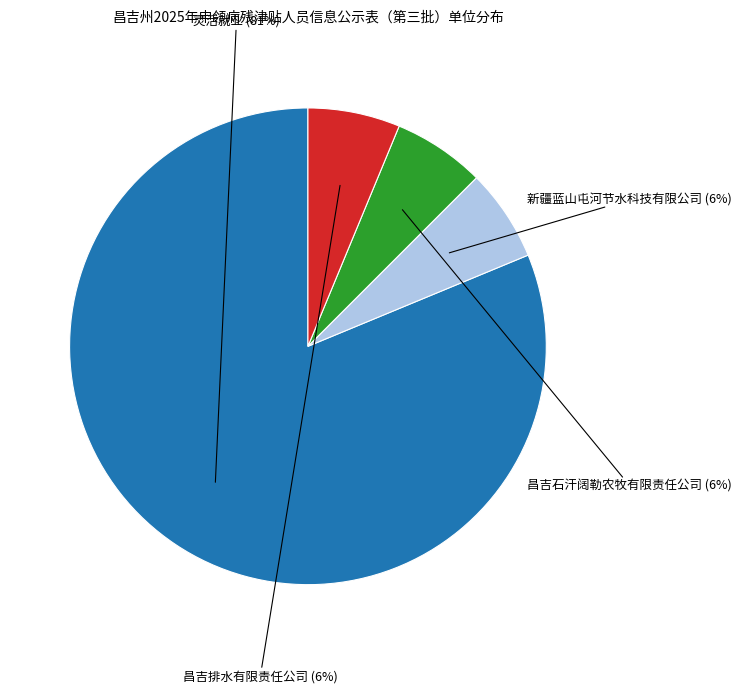

Is there any slice that represents more than half of the pie?

Yes